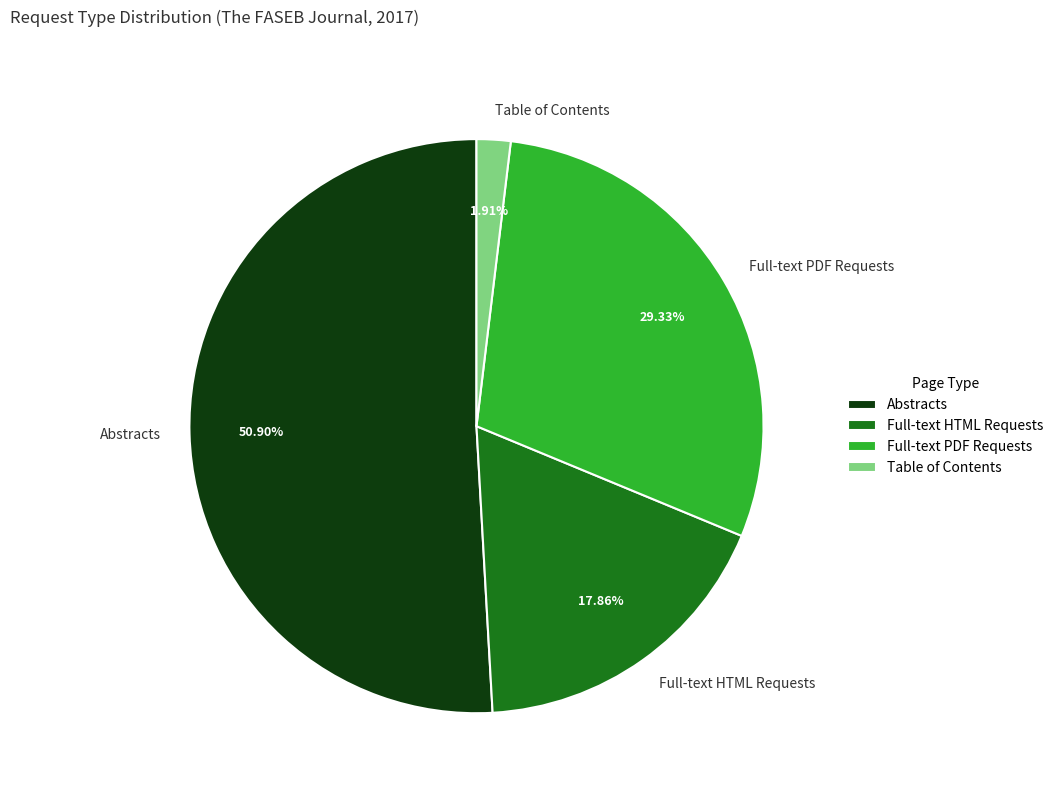

Rank the categories by value from highest to lowest.

Abstracts, Full-text PDF Requests, Full-text HTML Requests, Table of Contents